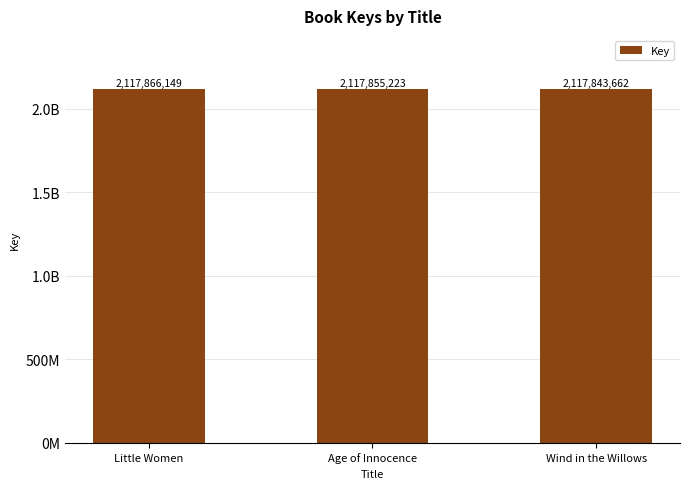

Does the chart contain any negative values?

No